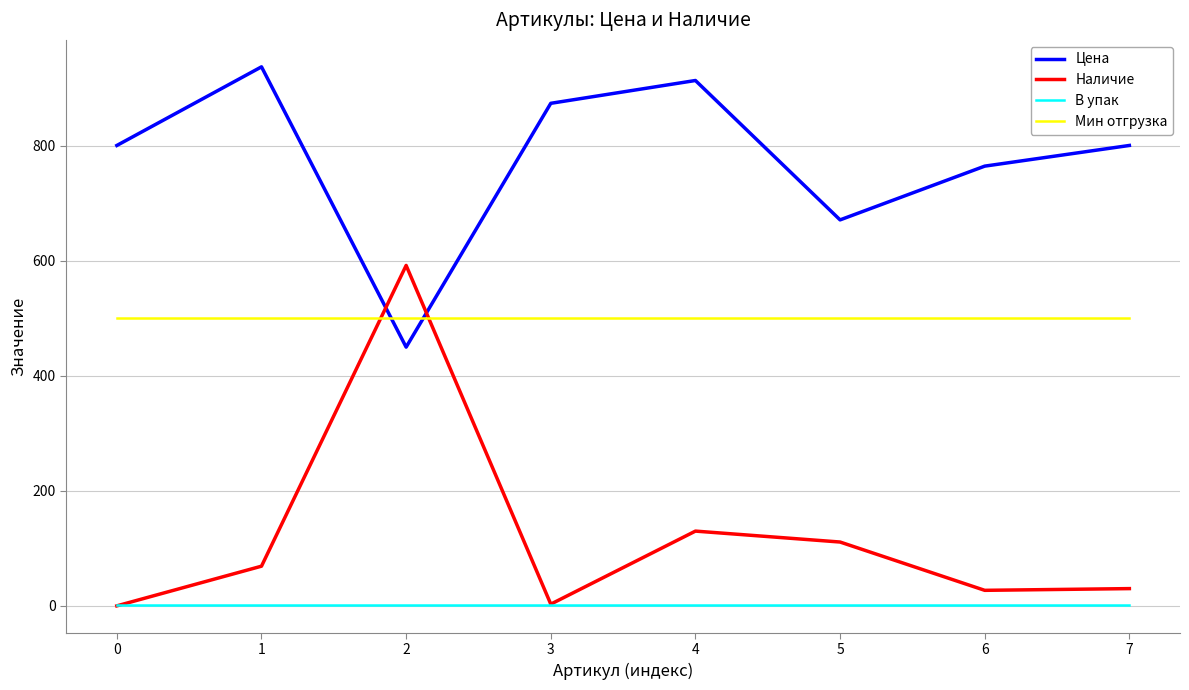

The Наличие series shows 79.5 at 4. True or false?

False